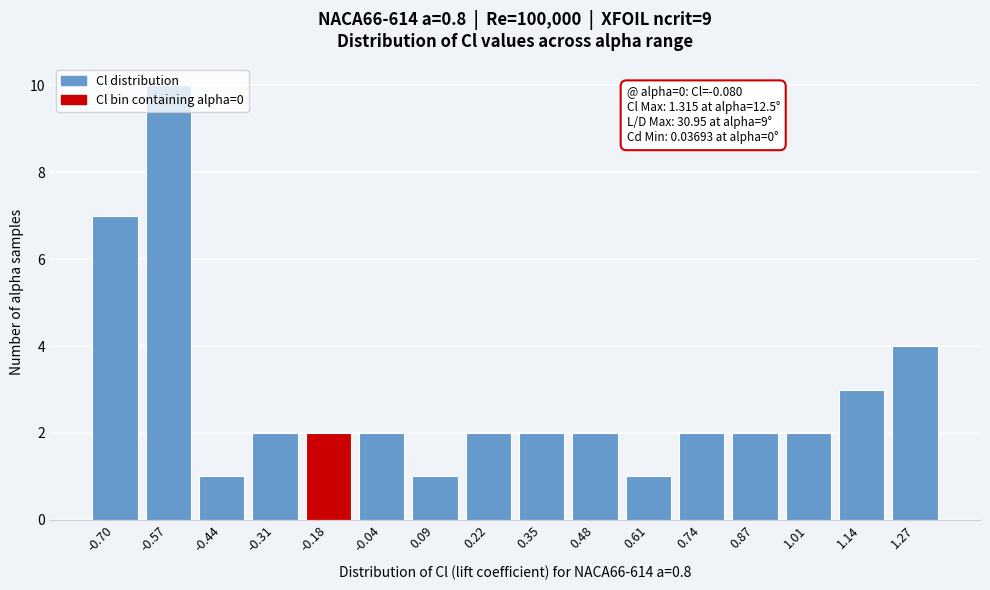

What is the value of the 14th bar from the left?

2